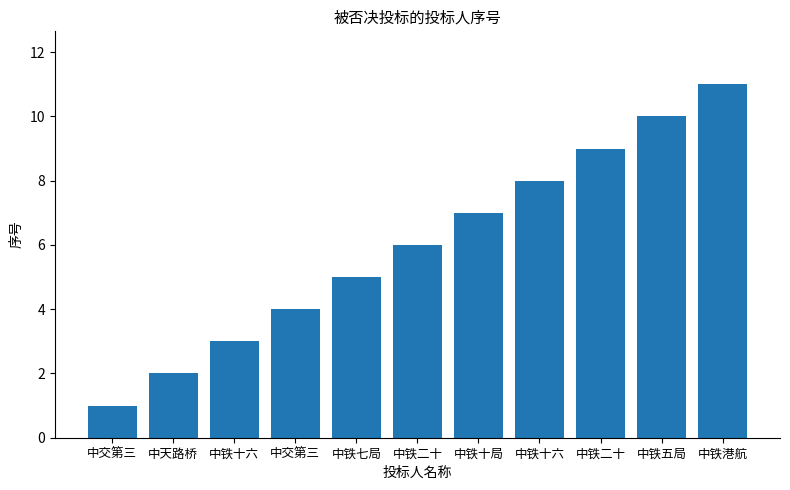

Reading left to right, list all the values displayed in this chart.

1	2	3	4	5	6	7	8	9	10	11